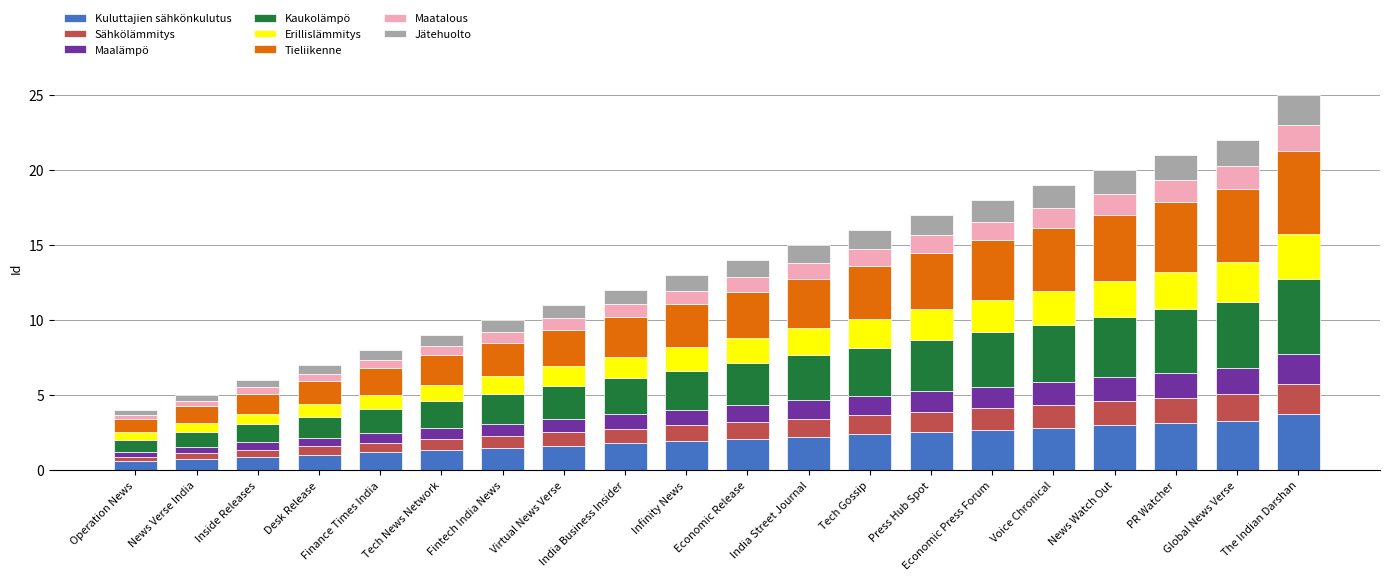

What is the lowest value of the Kuluttajien sähkönkulutus series?

0.6